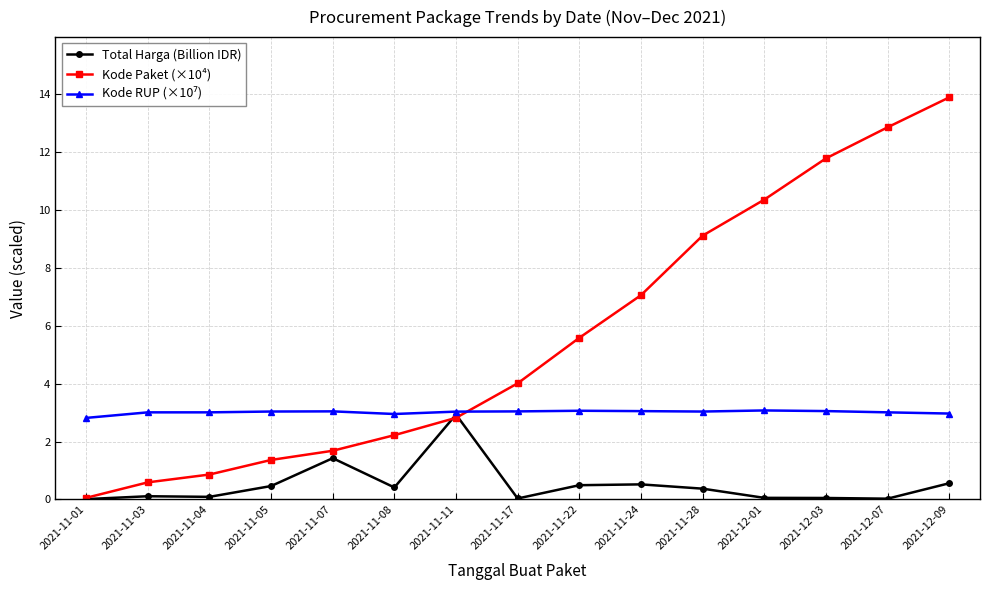

What is the value of the Kode Paket (×10⁴) point at the 9th from the left?

5.6